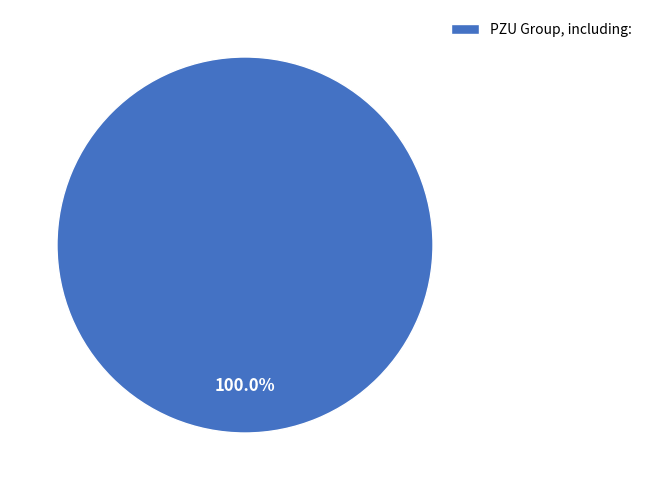

Which slice represents more than half of the pie?

PZU Group, including: